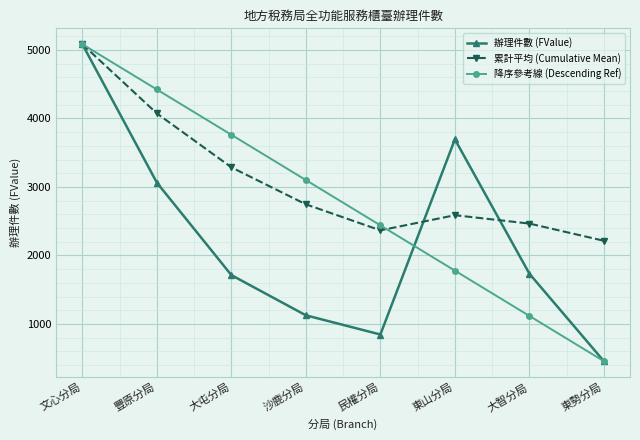

The 累計平均 (Cumulative Mean) series shows 2747 at 沙鹿分局. True or false?

True